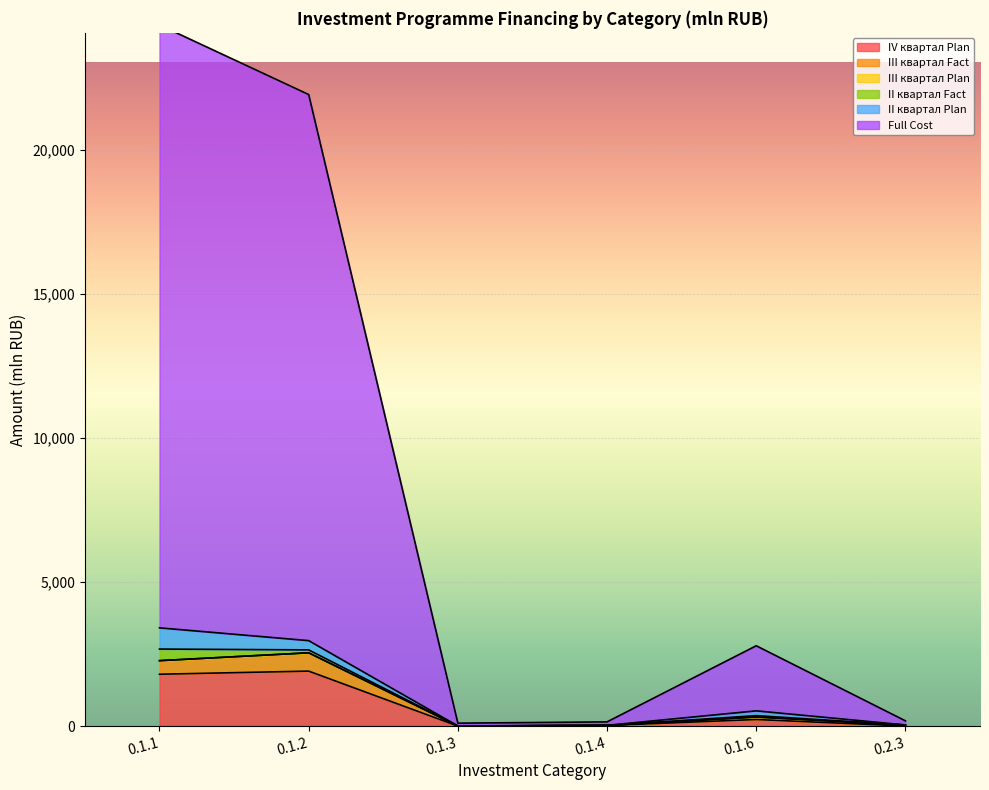

What is the total value across all series at 0.1.1?

28398.8